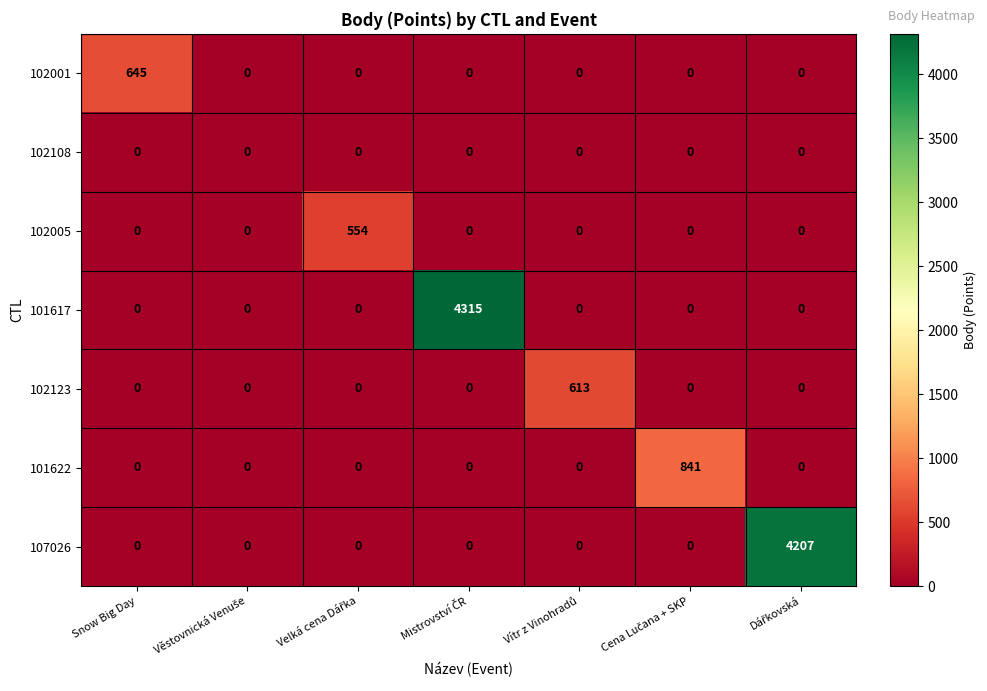

Which series has the largest total across all categories?

101617